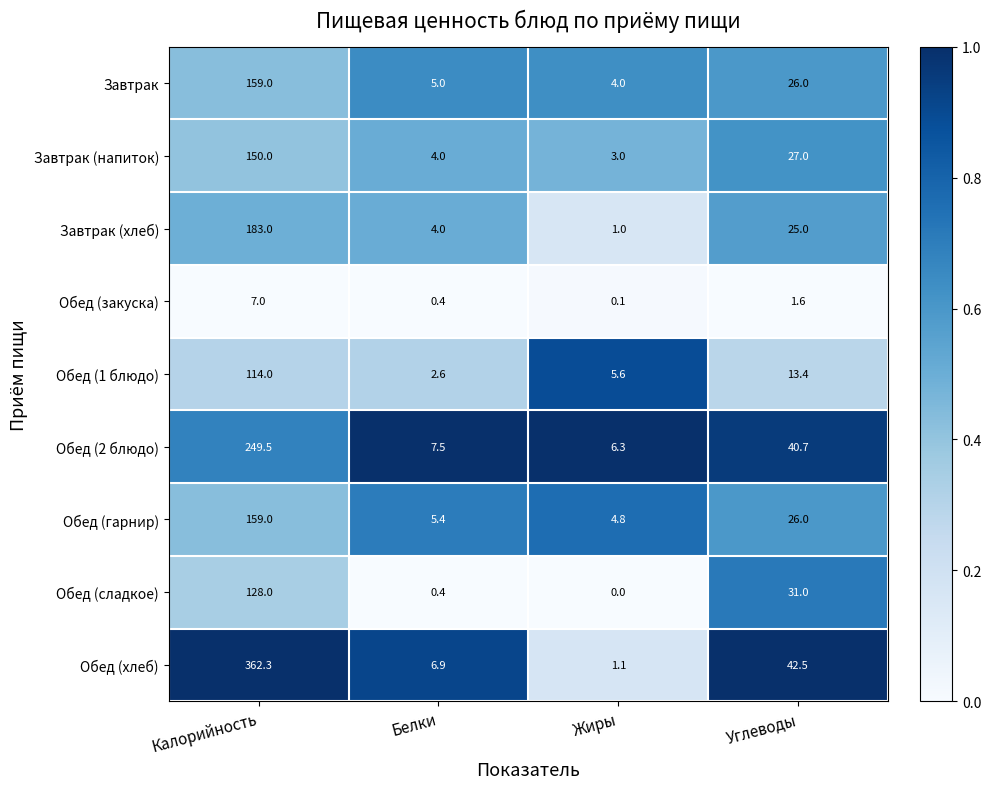

At which label does Завтрак (напиток) first exceed 27?

Калорийность